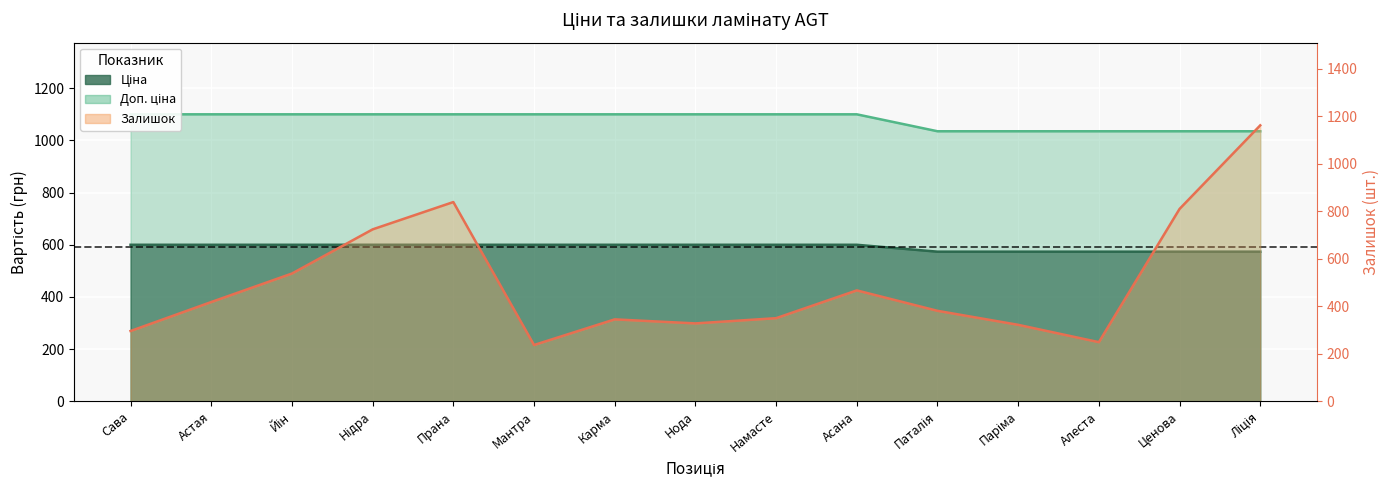

What is the total value across all series at Асана?

2166.9